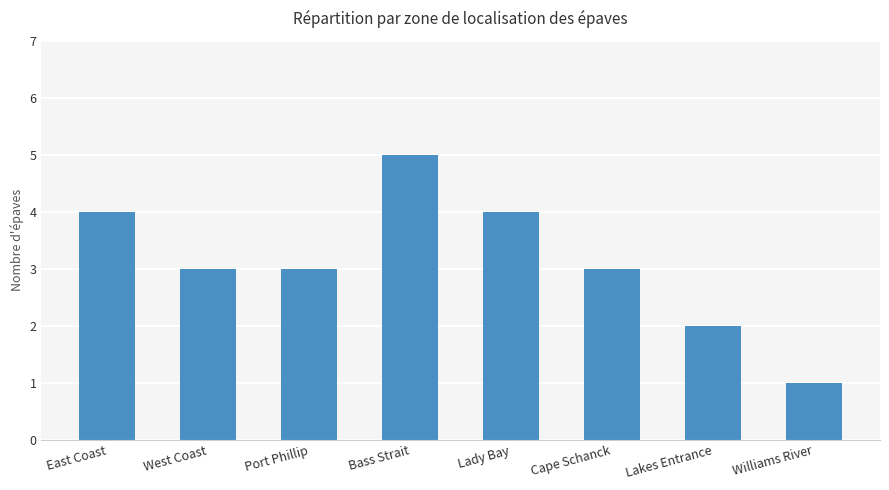

Reading left to right, what are all the values shown in this chart?

4	3	3	5	4	3	2	1